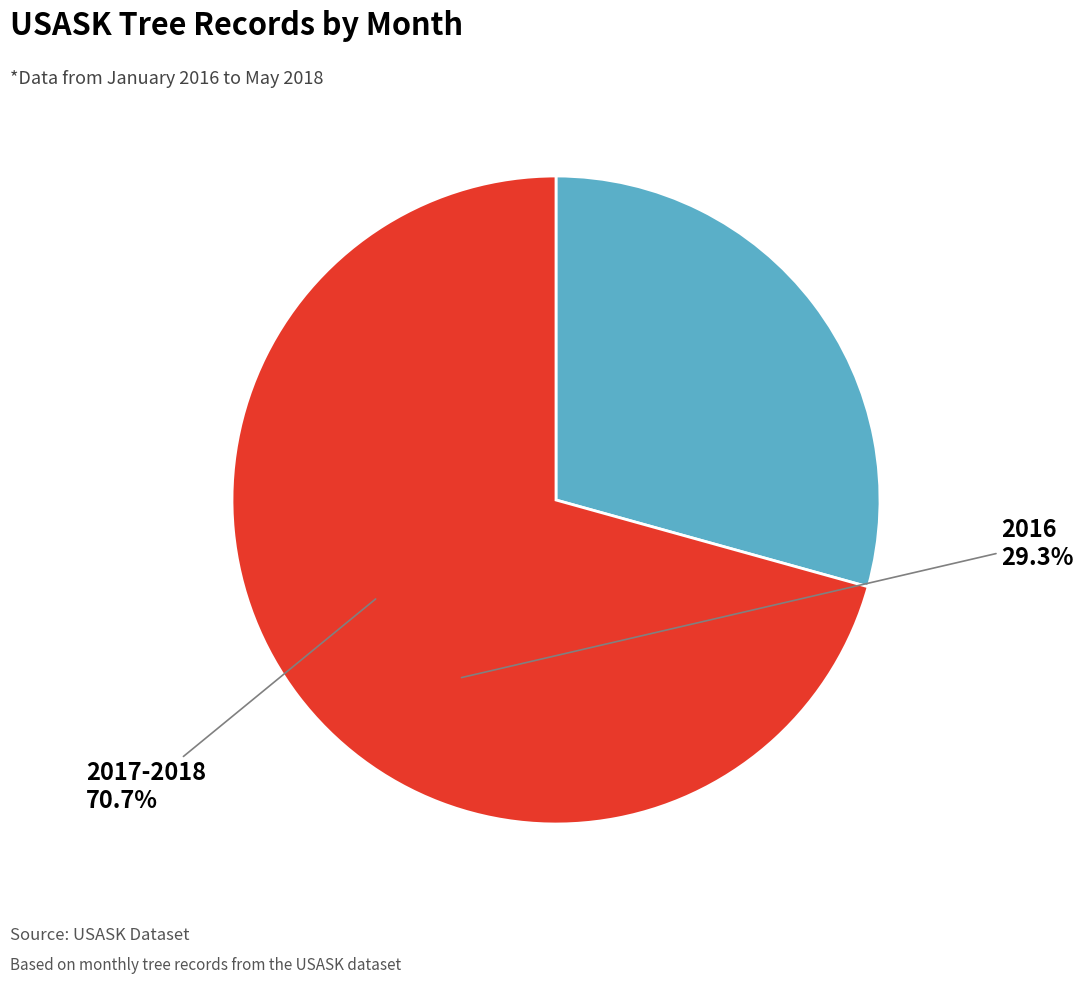

Is there a majority slice in this chart?

Yes